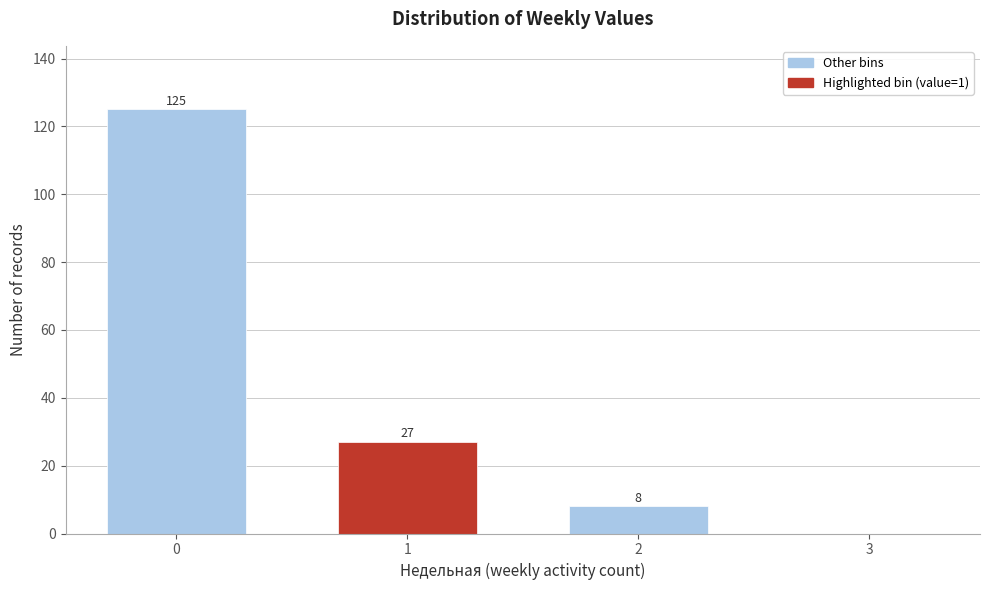

Reading left to right, transcribe all the data shown in this chart.

0=125	1=27	2=8	3=0